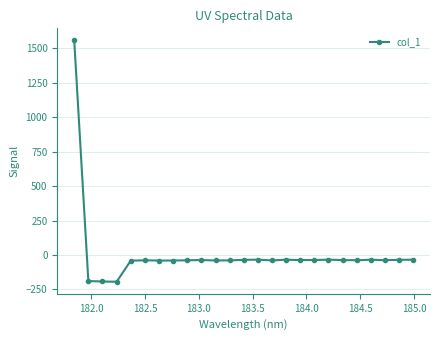

What is the maximum value shown in the chart?

1557.8